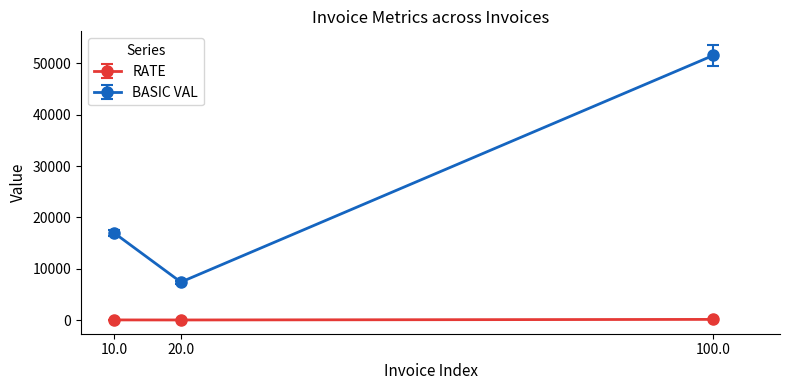

What is the minimum value for BASIC VAL?

7400.0